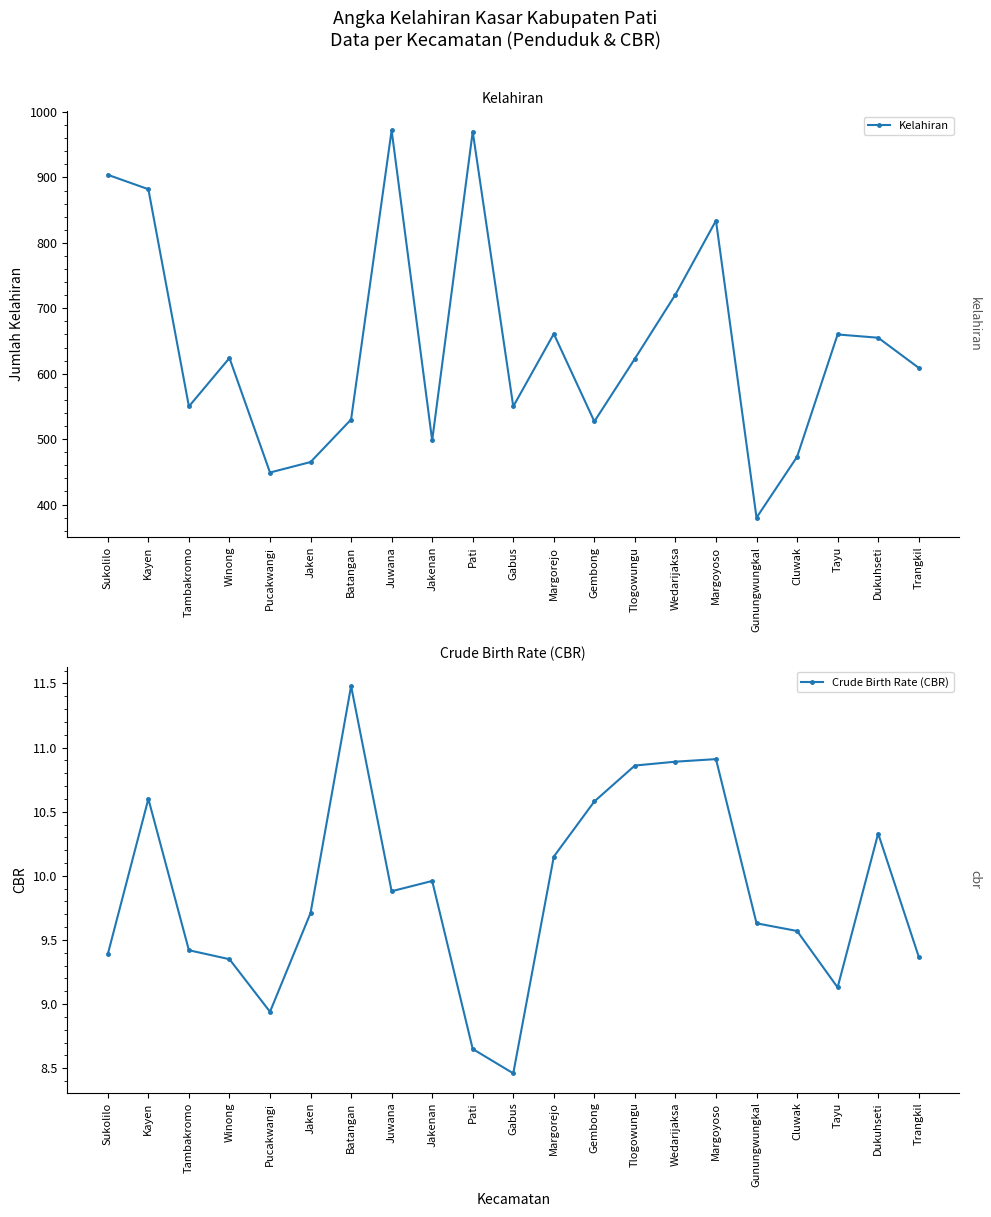

What position from the left is Trangkil?

21